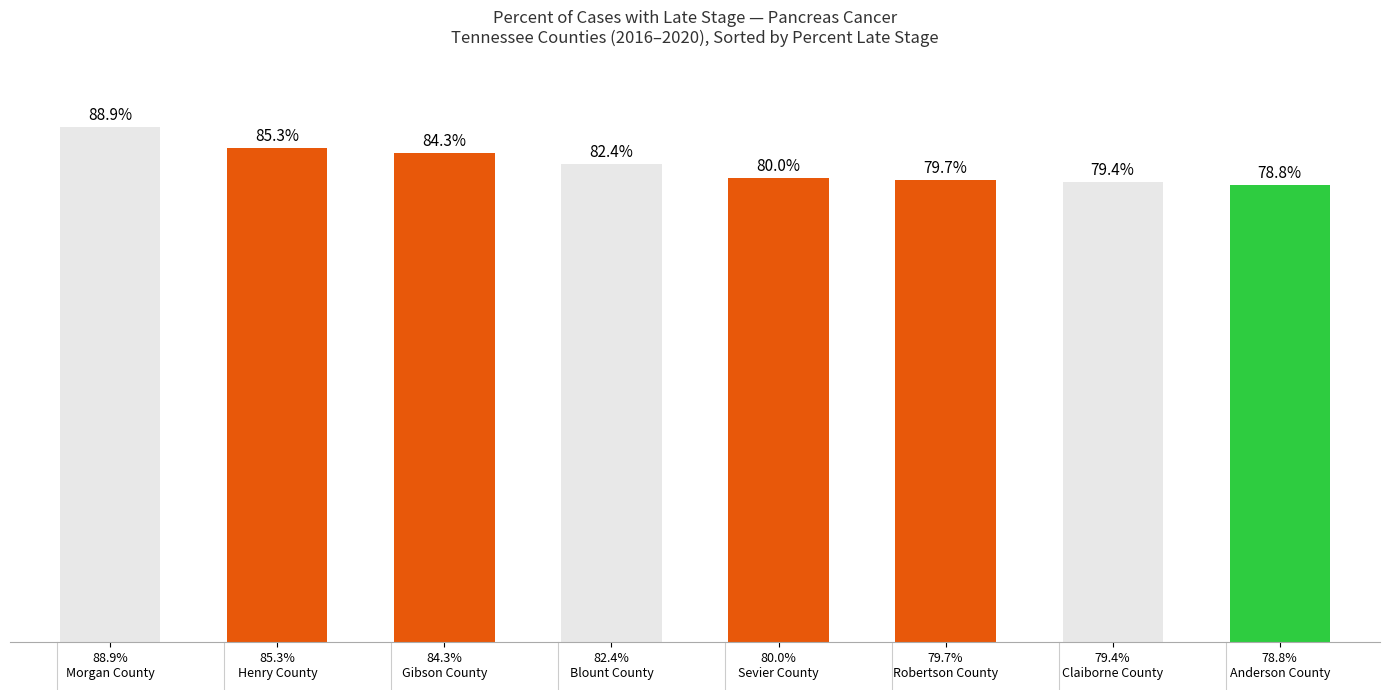

At which label is the value closest to 83?

82.4%
Blount County